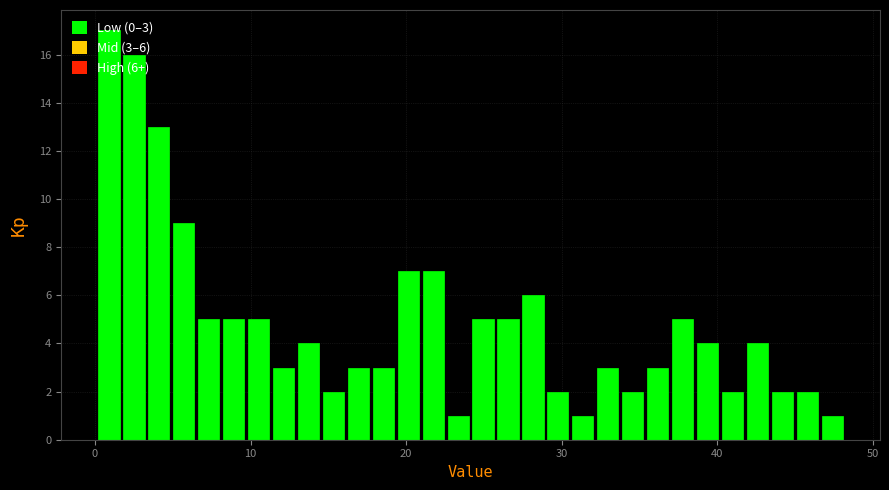

Around what value on the x-axis is the tallest bar? Give the approximate position of its centre, as read against the axis.

1